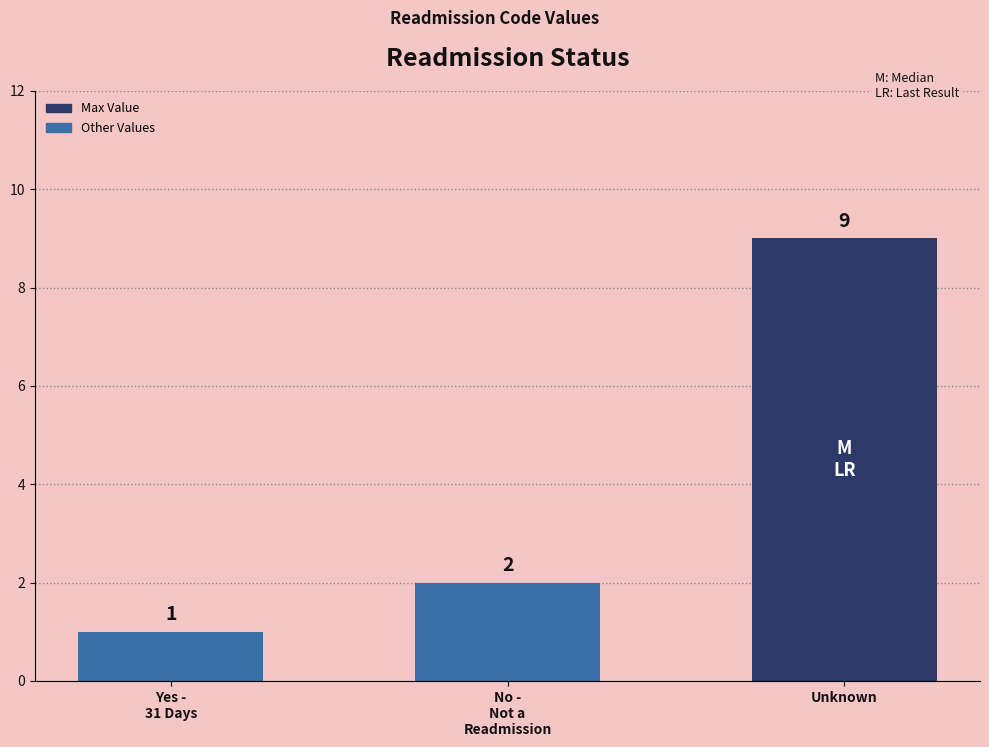

Reading left to right, list all the values displayed in this chart.

Yes -
31 Days=1	No -
Not a
Readmission=2	Unknown=9